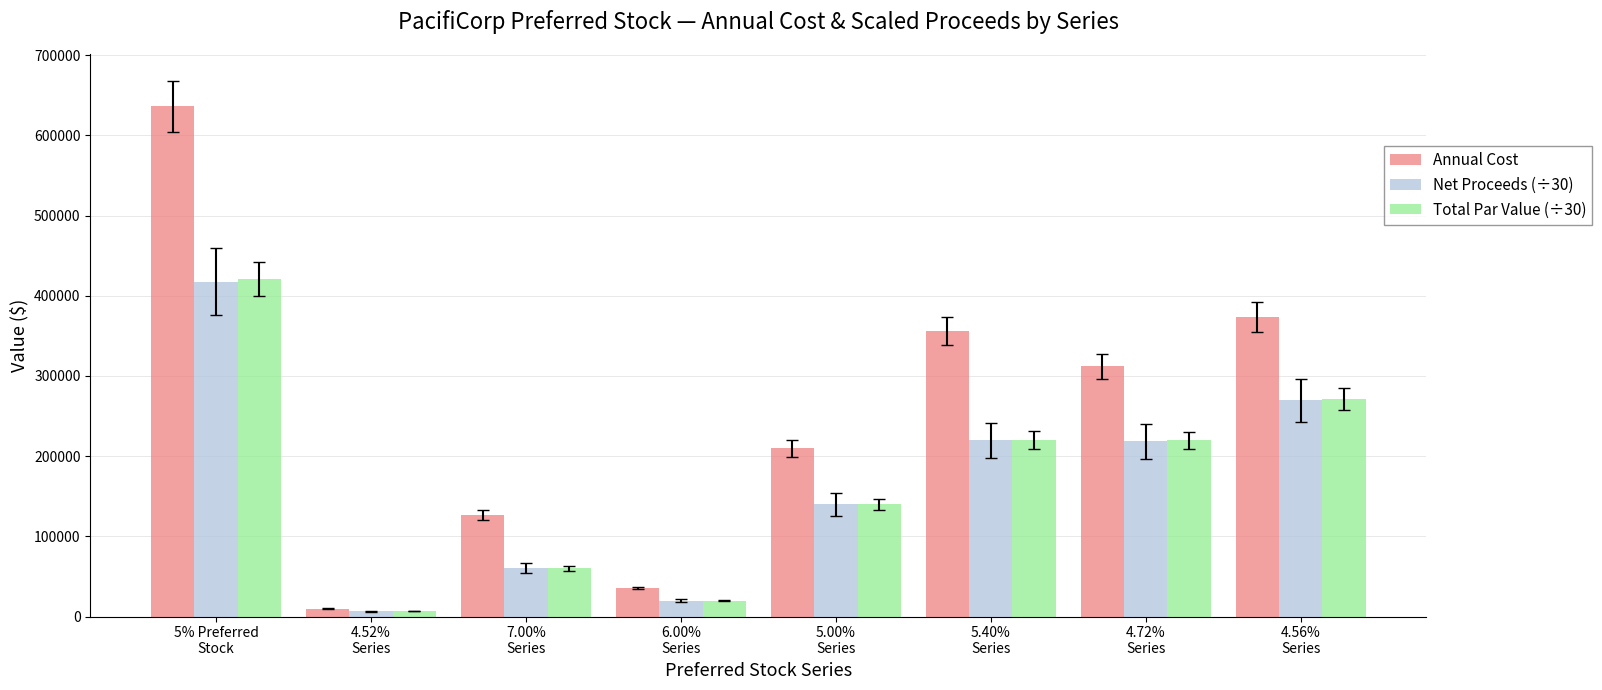

At how many categories does at least one series exceed 121601?

6